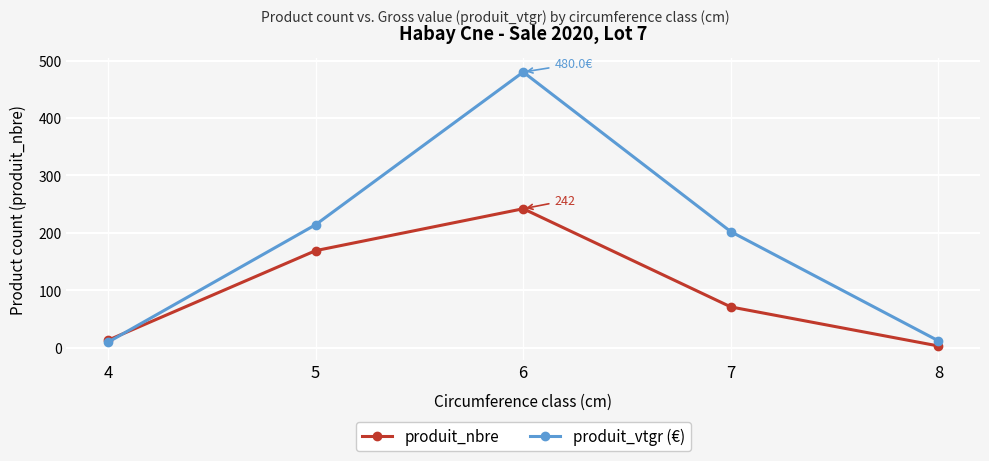

At how many categories does at least one series exceed 261?

1